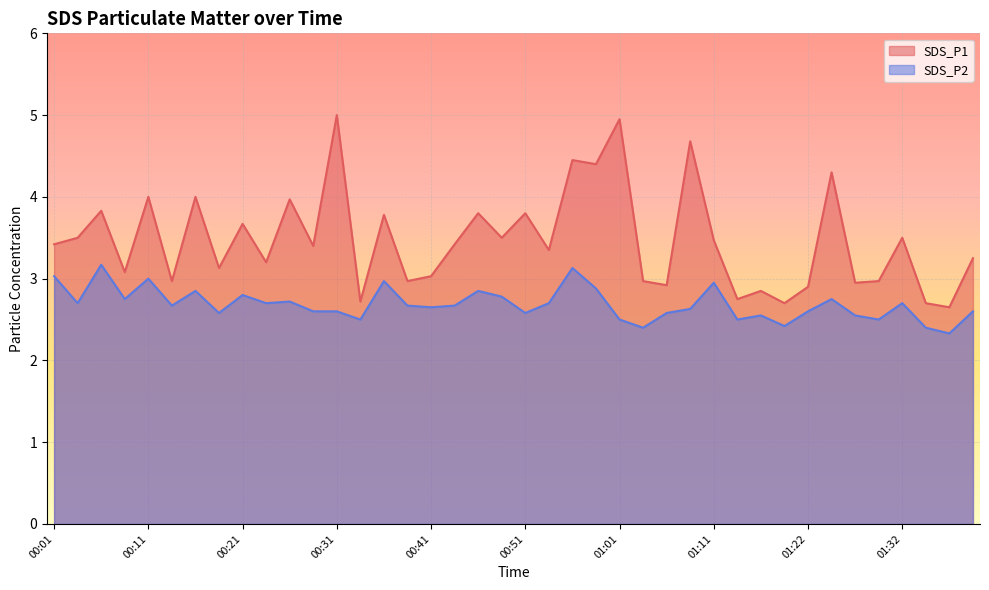

What position from the right is 00:48?

21